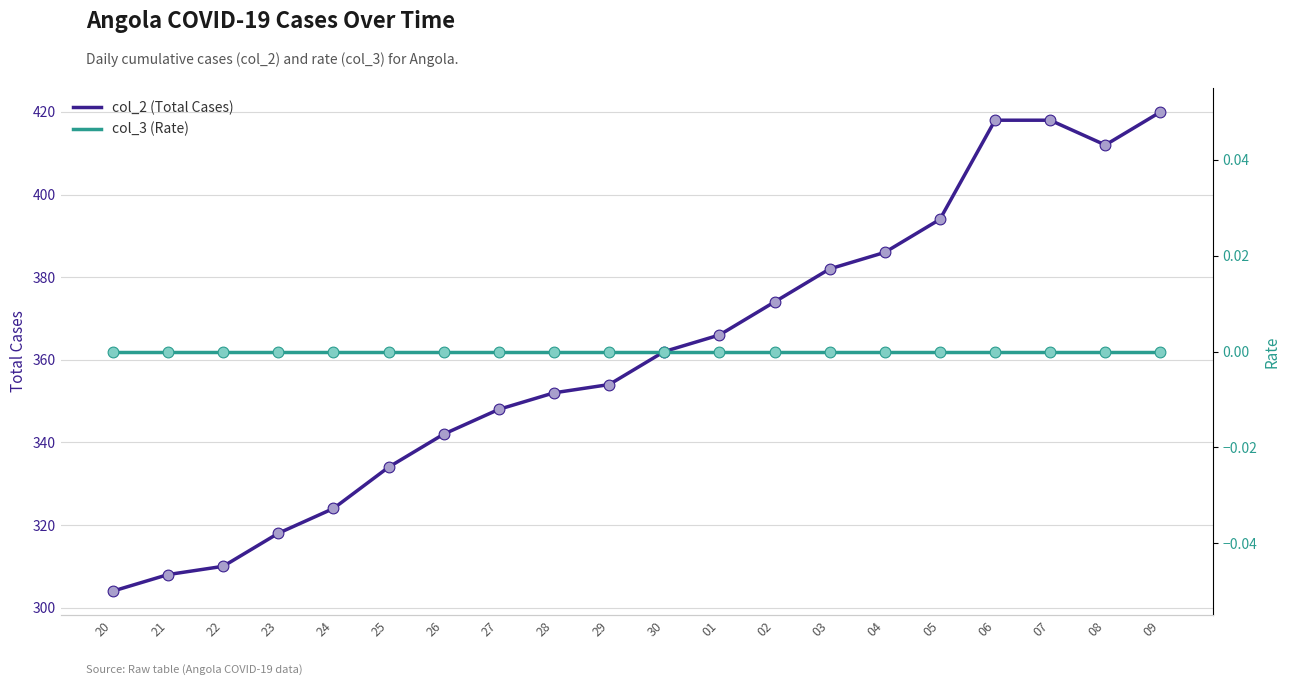

Which series contains the highest Y value?

col_2 (Total Cases)